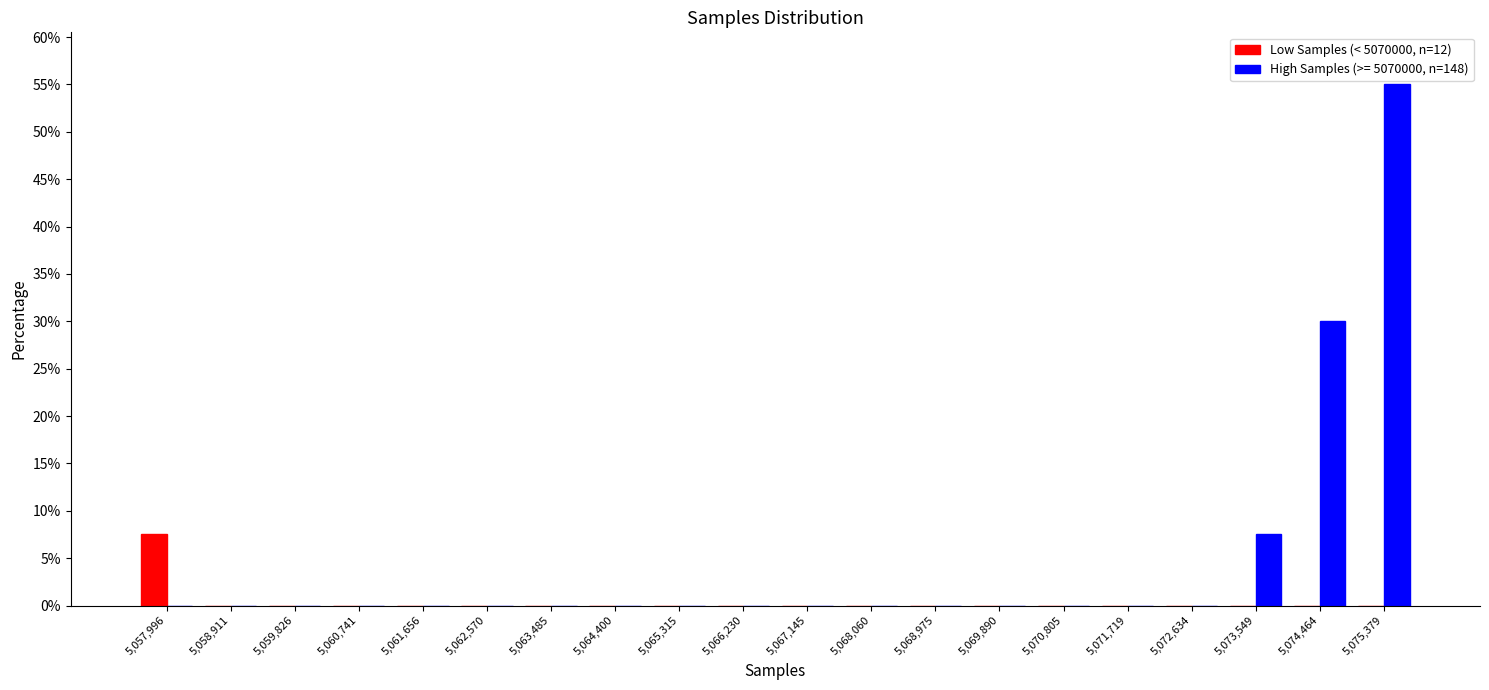

In the Low Samples (< 5070000, n=12) series, which range on the x-axis has the tallest bar?

5057500 to 5058500